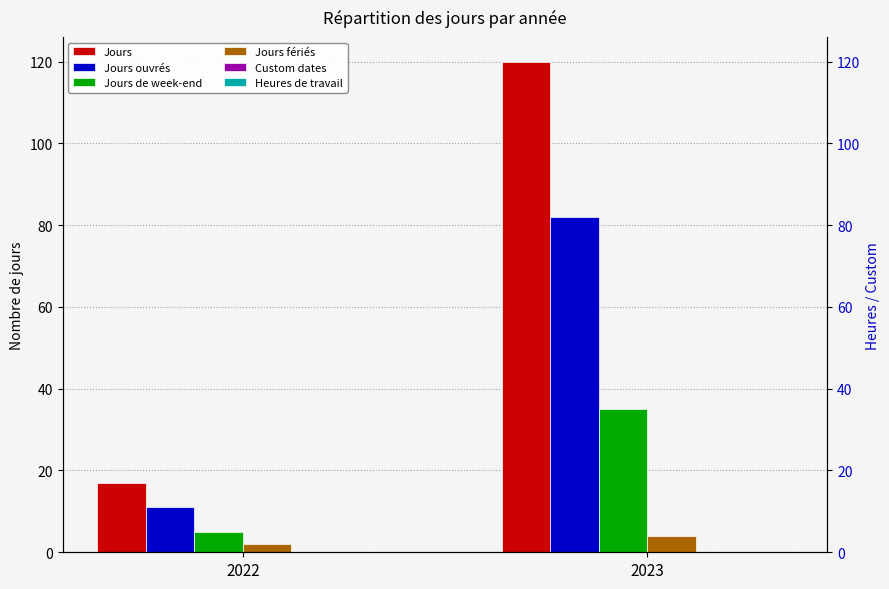

True or false: Jours ouvrés has a value of 82 at 2023.

True